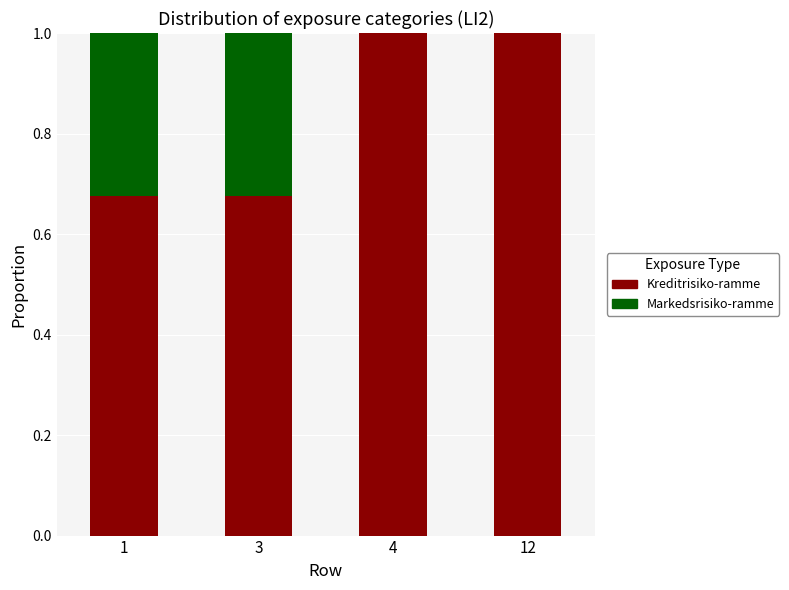

Is it true that Kreditrisiko-ramme equals 0.3 at 3?

False